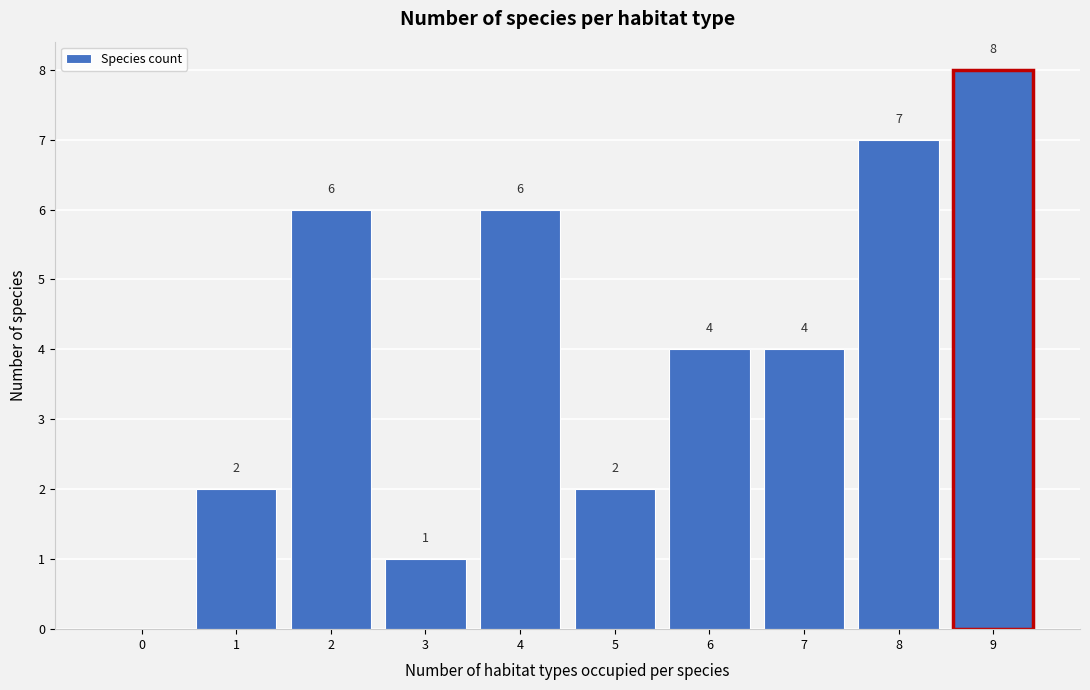

Over which range of the x-axis is the bar tallest?

8.5 to 9.5